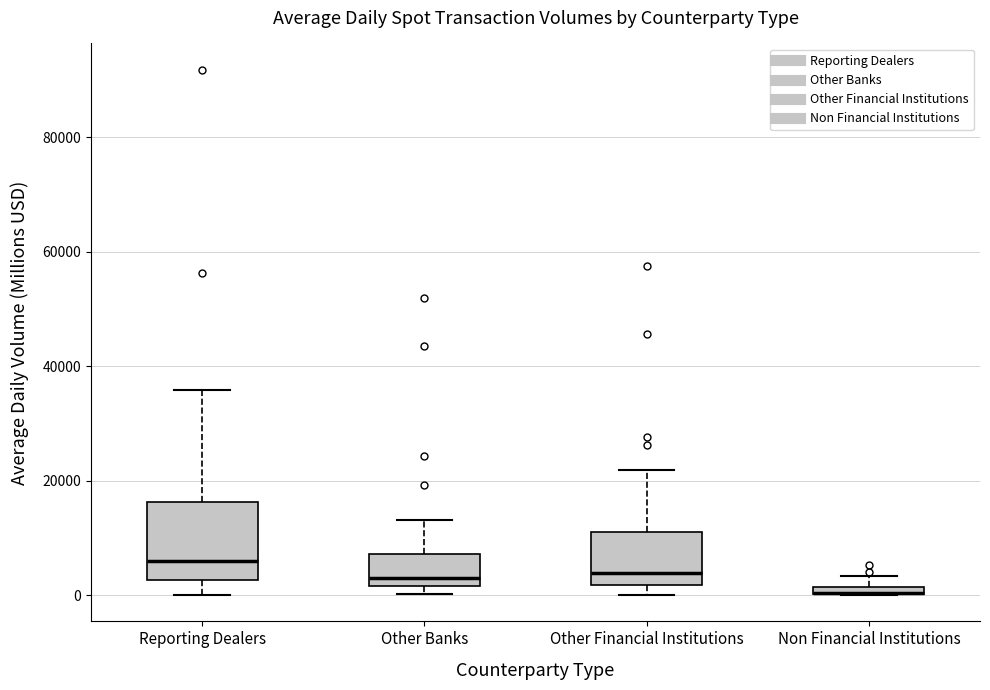

Where does the upper whisker of the box for Reporting Dealers end on the y-axis? The values are not printed on the chart, so give them approximately, as read against the axis.

36000